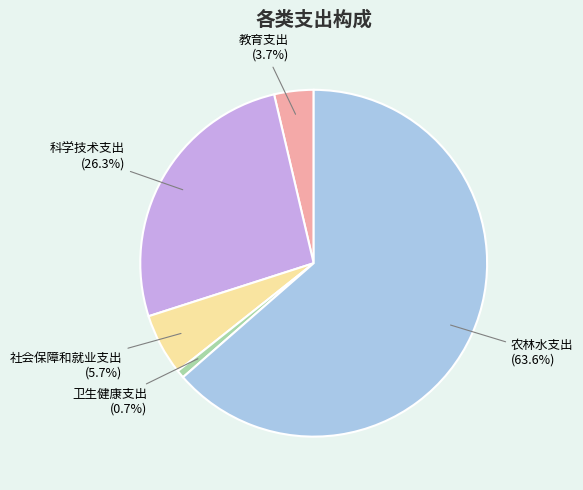

To the nearest percent, what is the difference between the 卫生健康支出 and 社会保障和就业支出 slice percentages?

5%